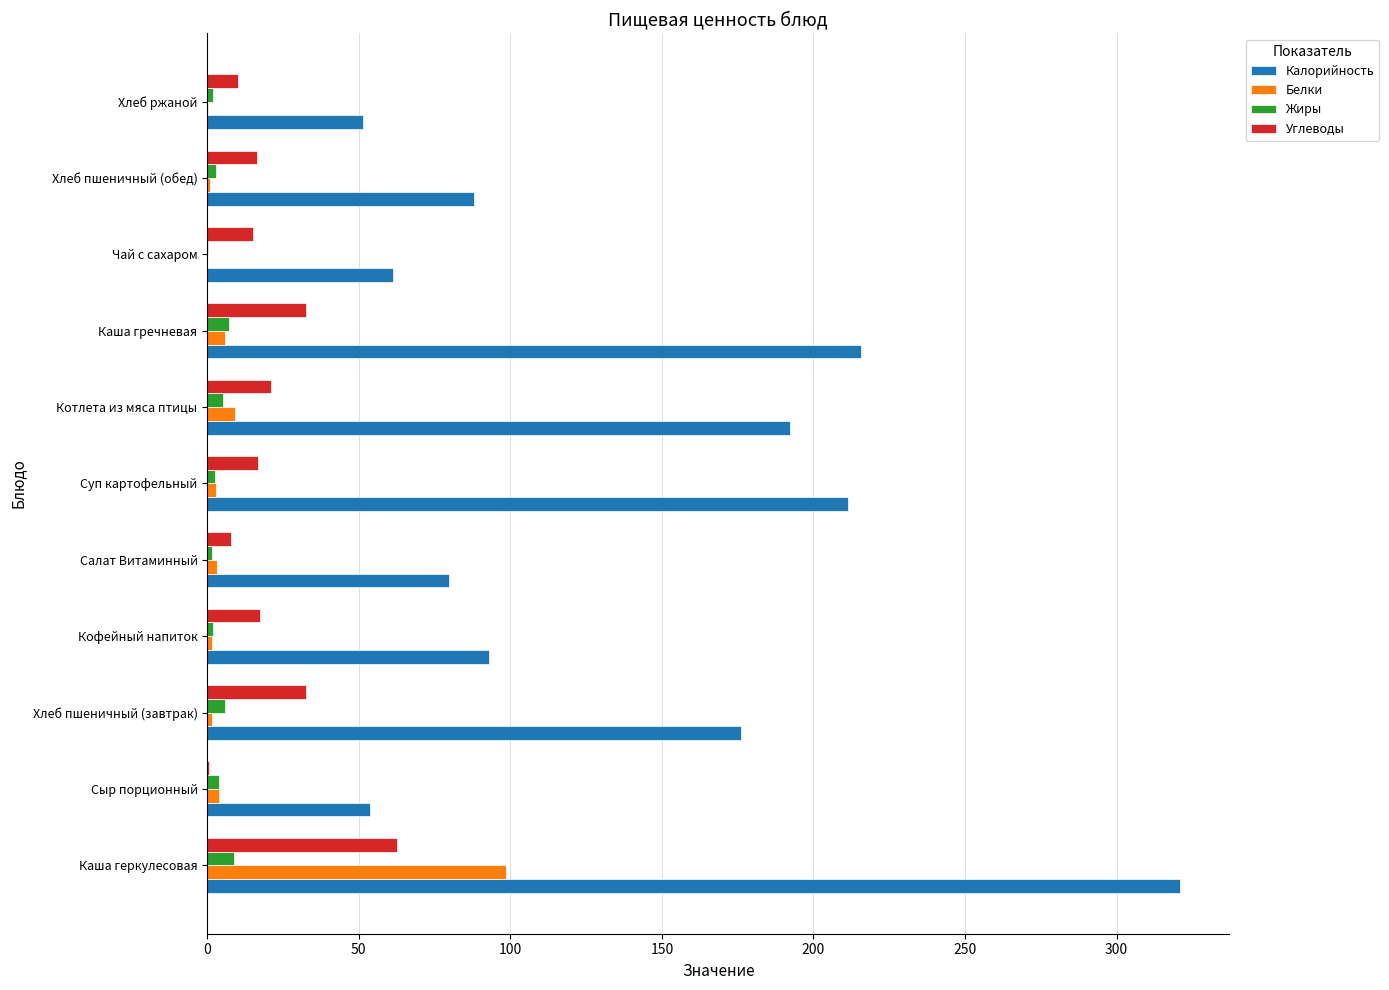

The value of Углеводы at Каша геркулесовая is 90.0. True or false?

False